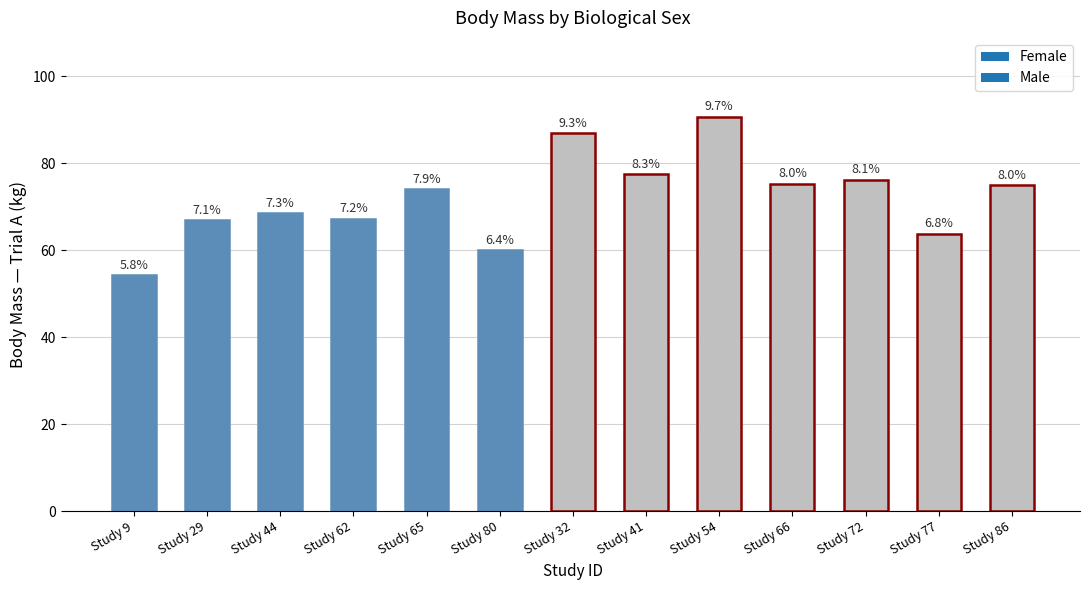

Does the chart contain any negative values?

No